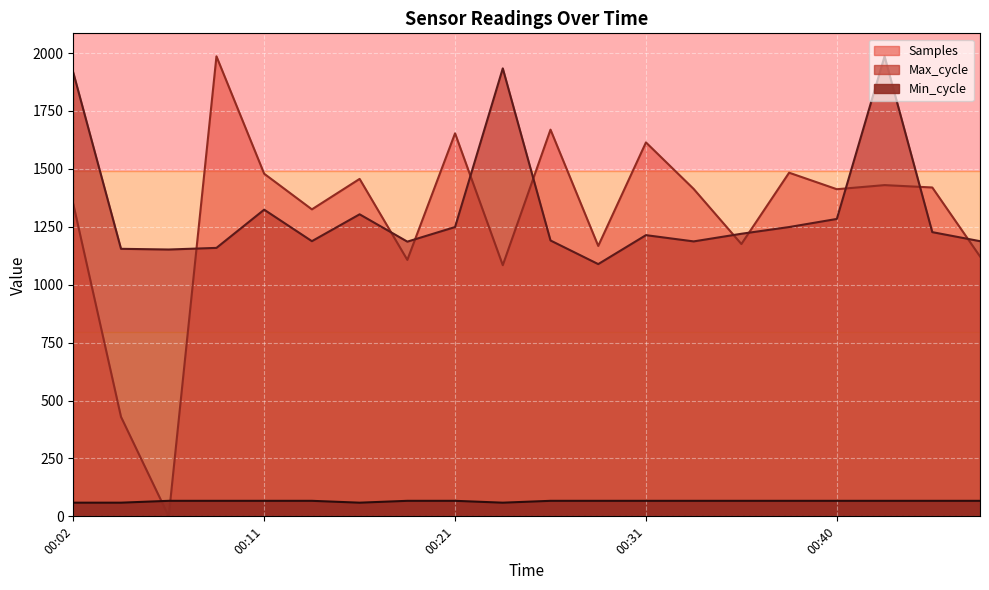

What is the sum of all Min_cycle values?

1308.0